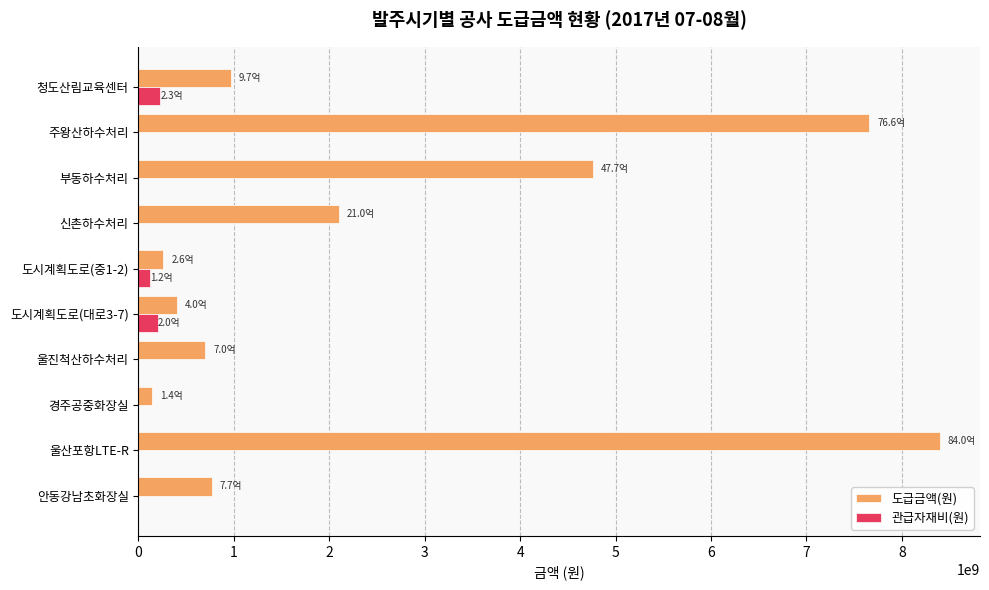

Where is 도급금액(원) nearest to the value 4270950000?

부동하수처리